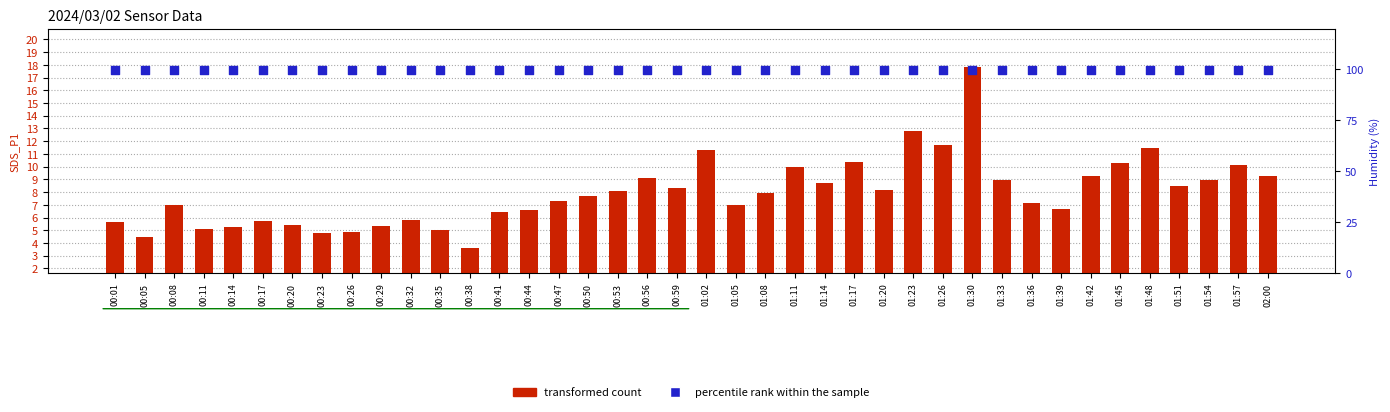

Is the value of percentile rank within the sample at 00:26 greater than the value of transformed count at 01:57?

Yes